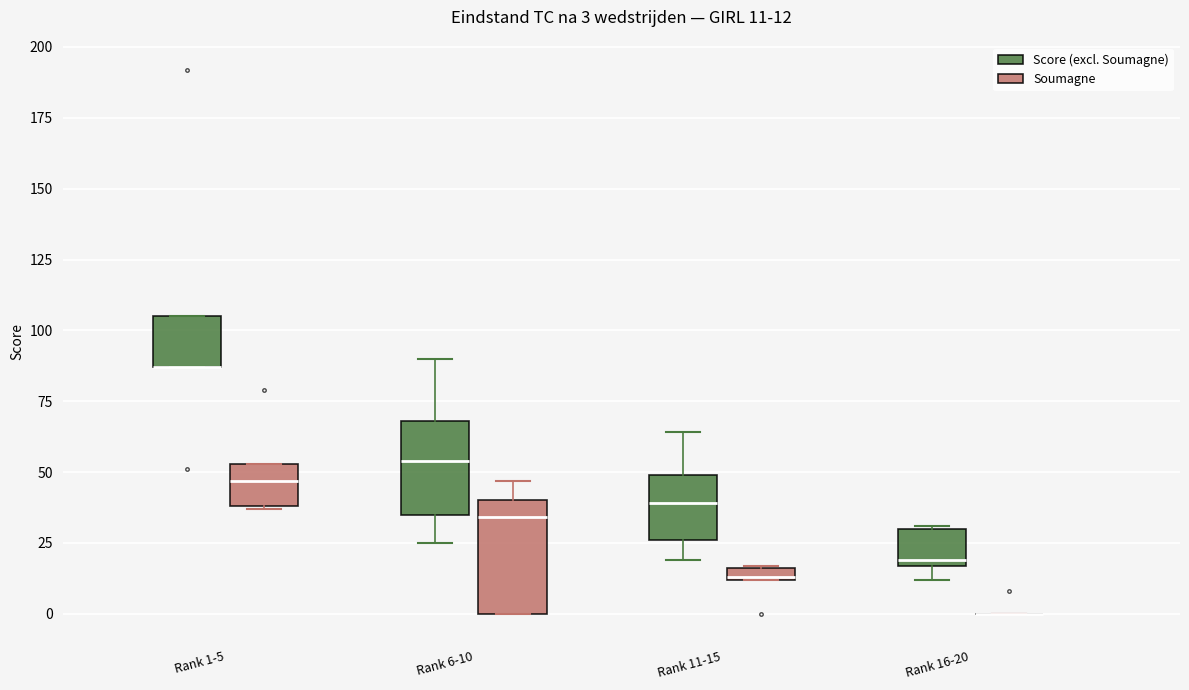

Which box is the tallest, from its lower edge to its upper edge?

Rank 6-10 (Soumagne)